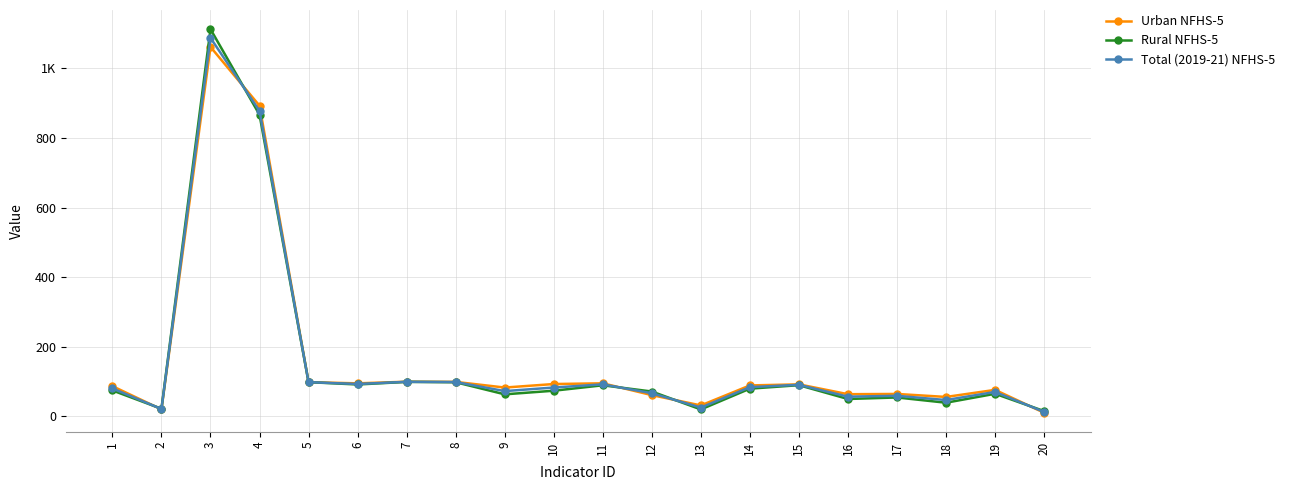

The Rural NFHS-5 series shows 54.3 at 17. True or false?

True